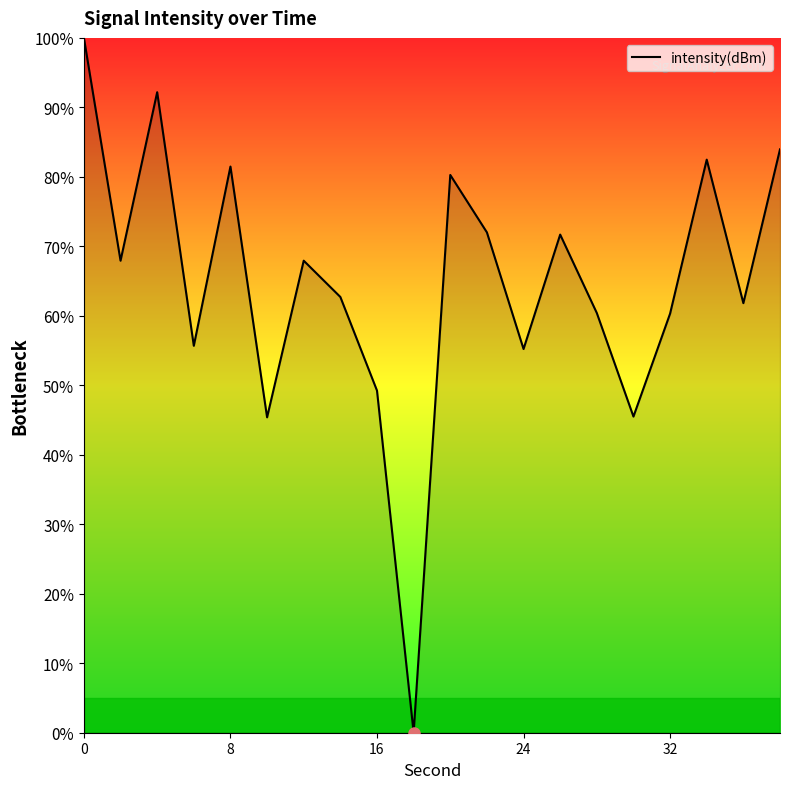

What is the difference between the maximum and minimum values?

100.0